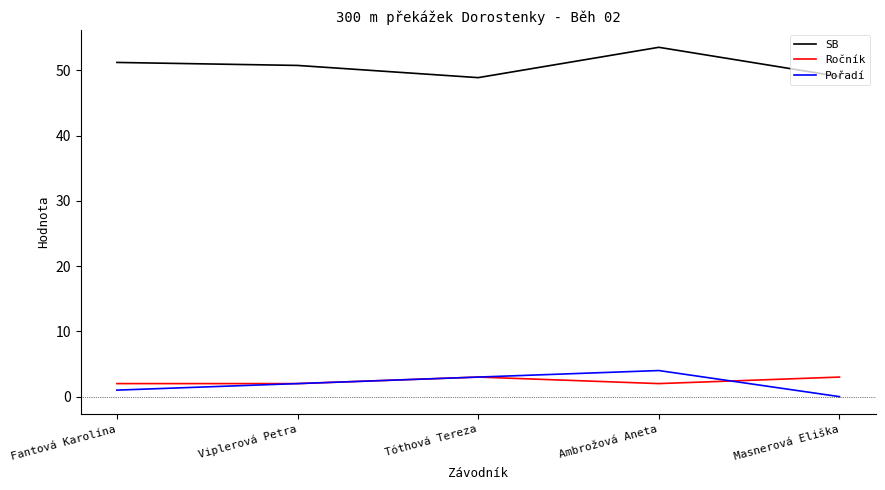

Count the Pořadí values in the range 1 to 3.

3